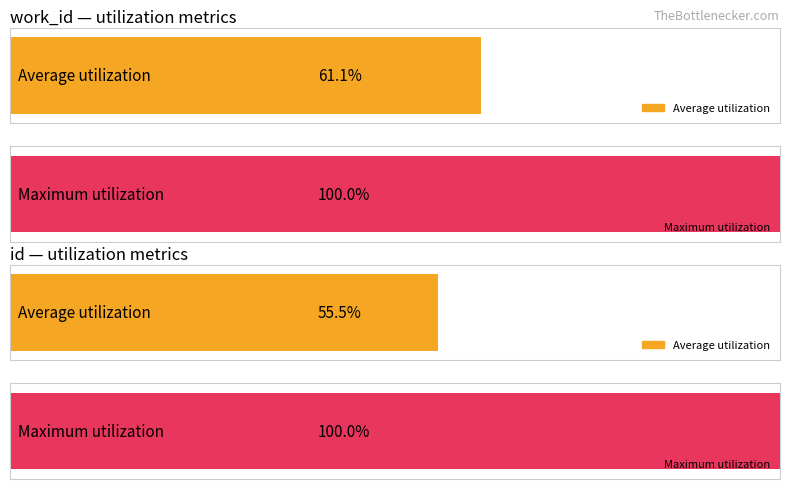

Does the chart contain stacked bars?

No